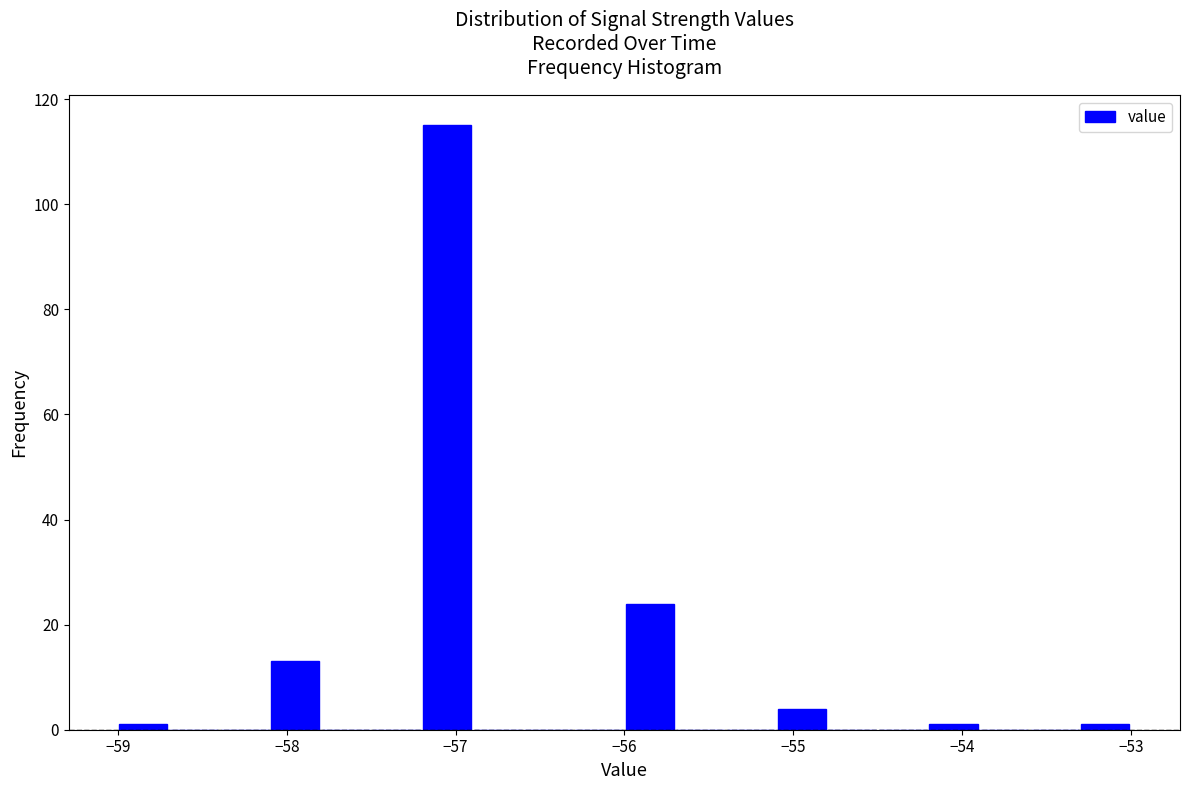

Read against the x-axis, roughly where is the centre of the tallest bar?

-57.0